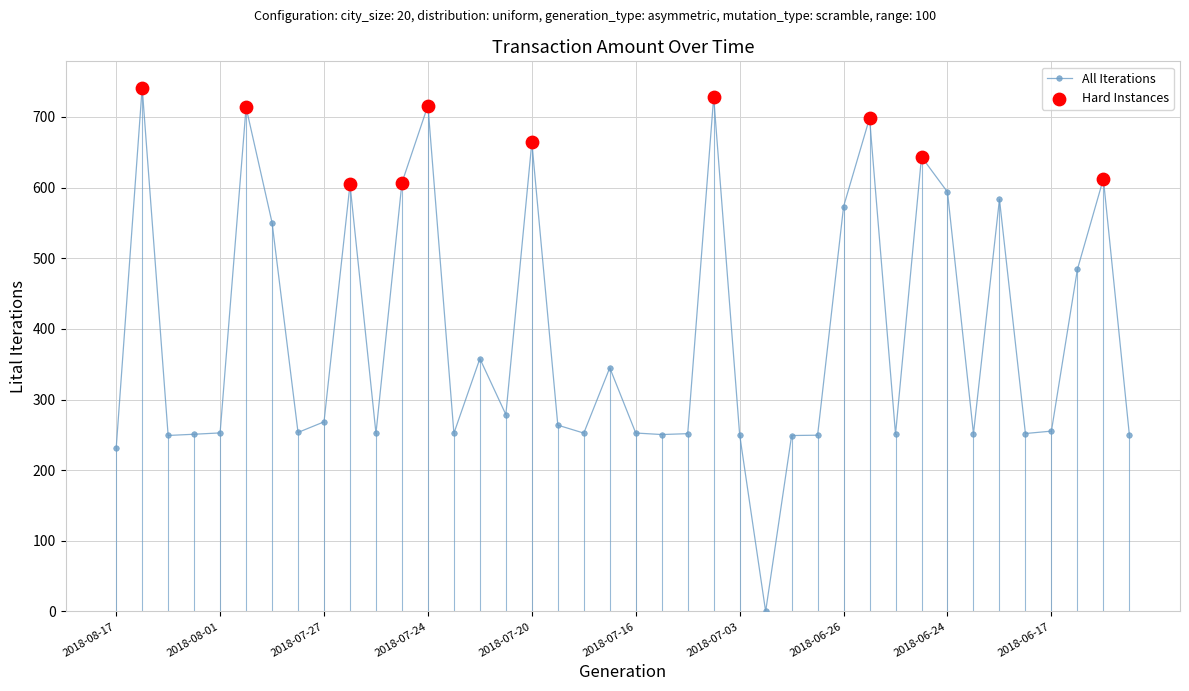

What is the sum of all values?

15784.4